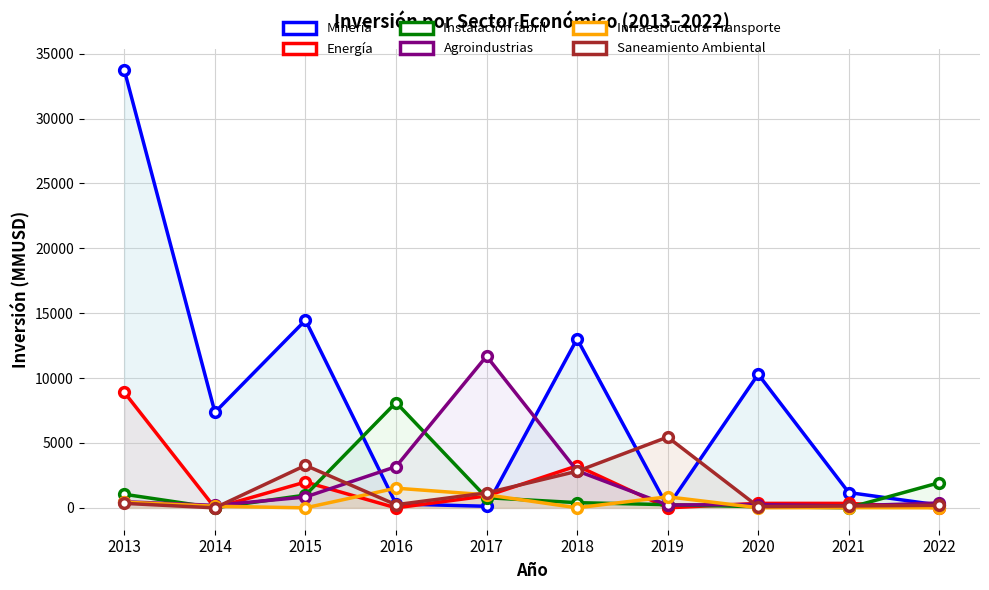

How many interior local peaks does the Instalación fabril series have?

1